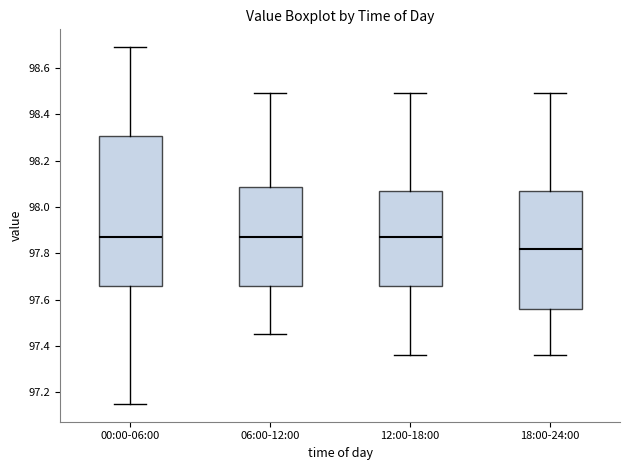

Reading left to right, read every box against the y-axis: the position of its median line, the range the box covers, and the ends of its whiskers. The values are not printed on the chart, so give them approximately, as read against the axis.

00:00-06:00: median 97.88, box 97.66 to 98.30, whiskers 97.16 to 98.70
06:00-12:00: median 97.88, box 97.66 to 98.08, whiskers 97.46 to 98.50
12:00-18:00: median 97.88, box 97.66 to 98.08, whiskers 97.36 to 98.50
18:00-24:00: median 97.82, box 97.56 to 98.08, whiskers 97.36 to 98.50